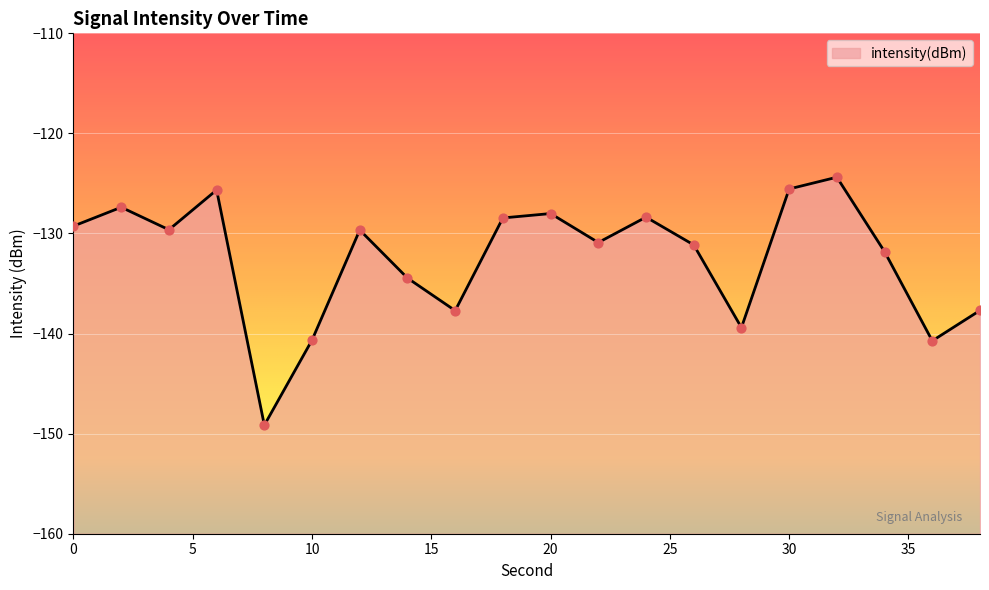

What is the change in value from 16 to 26?

+6.6